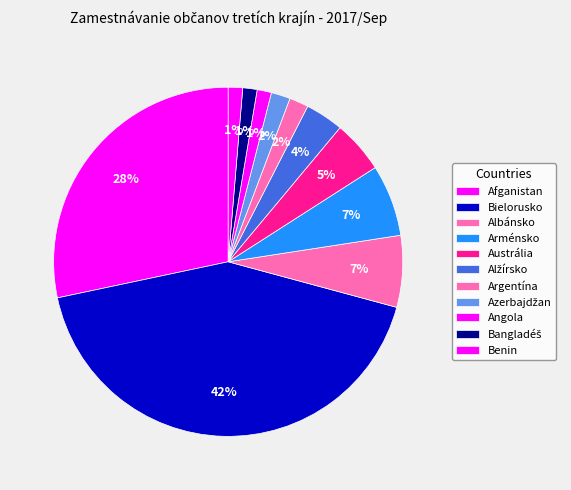

How many segments does this pie chart have?

11